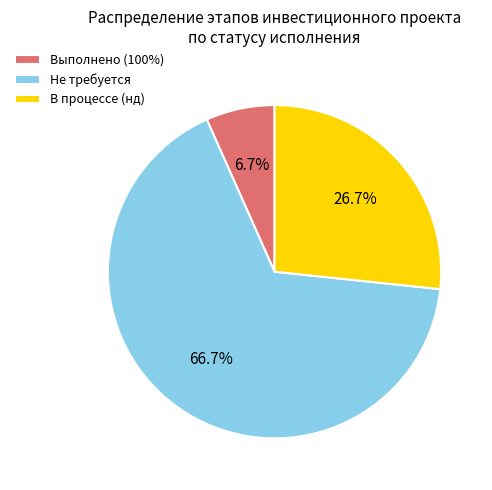

Which slice represents more than half of the pie?

Не требуется